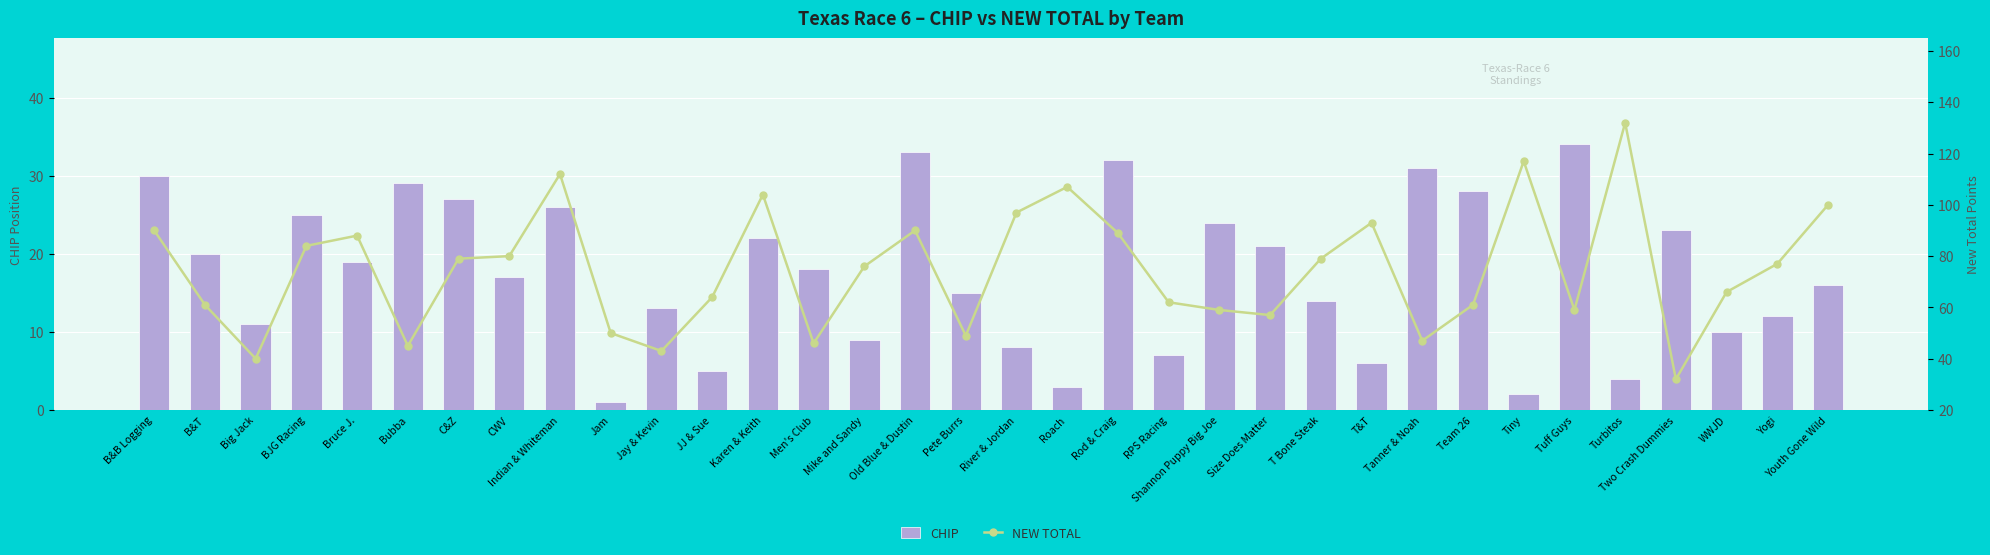

Is the value of NEW TOTAL at Men's Club greater than the value of CHIP at Bubba?

Yes